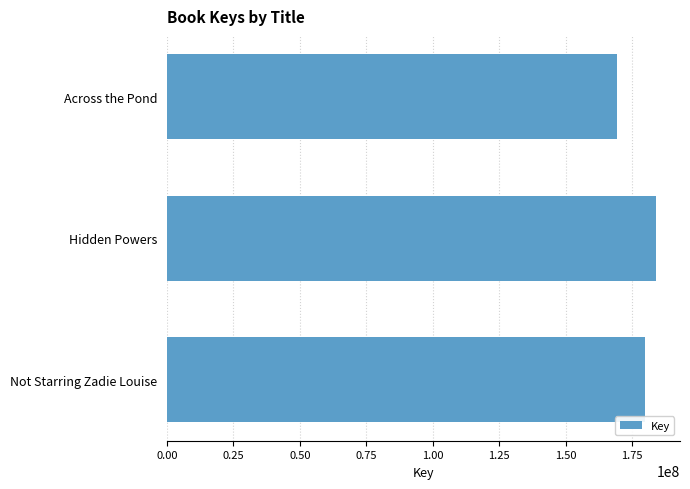

Which label corresponds to the largest value in the chart?

Hidden Powers